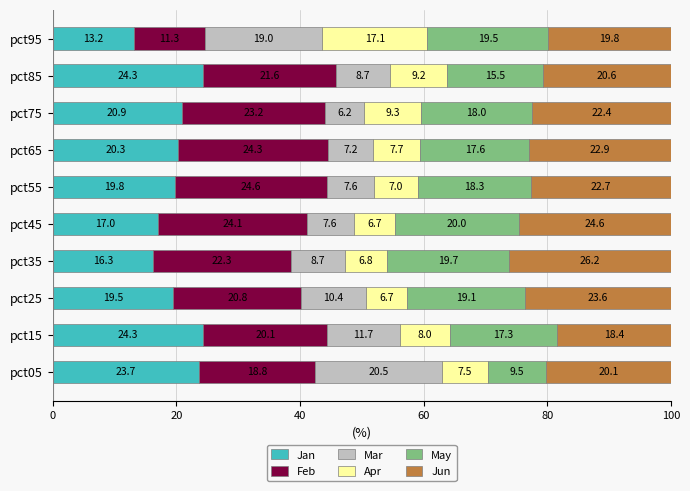

What value does the Jan series have at pct25?

19.5